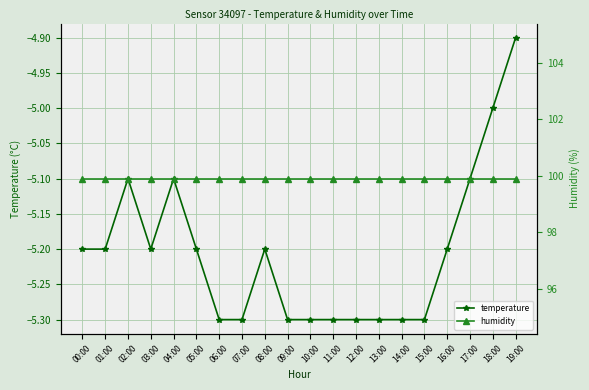

True or false: humidity and temperature intersect in this chart.

False